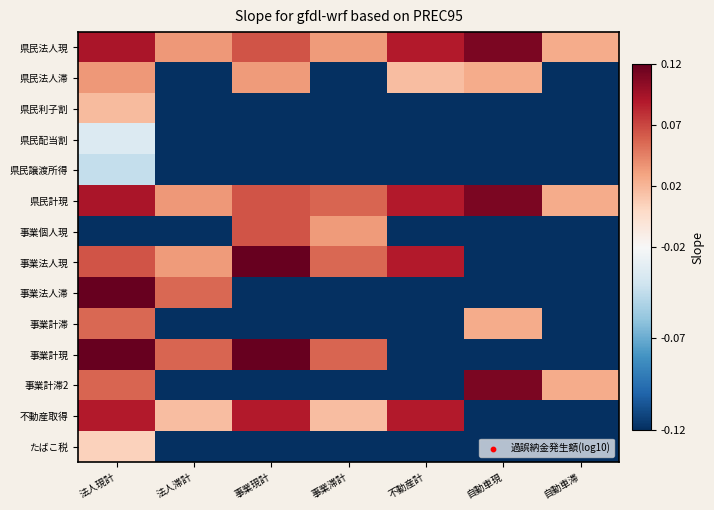

At how many categories does at least one series exceed 4?

7